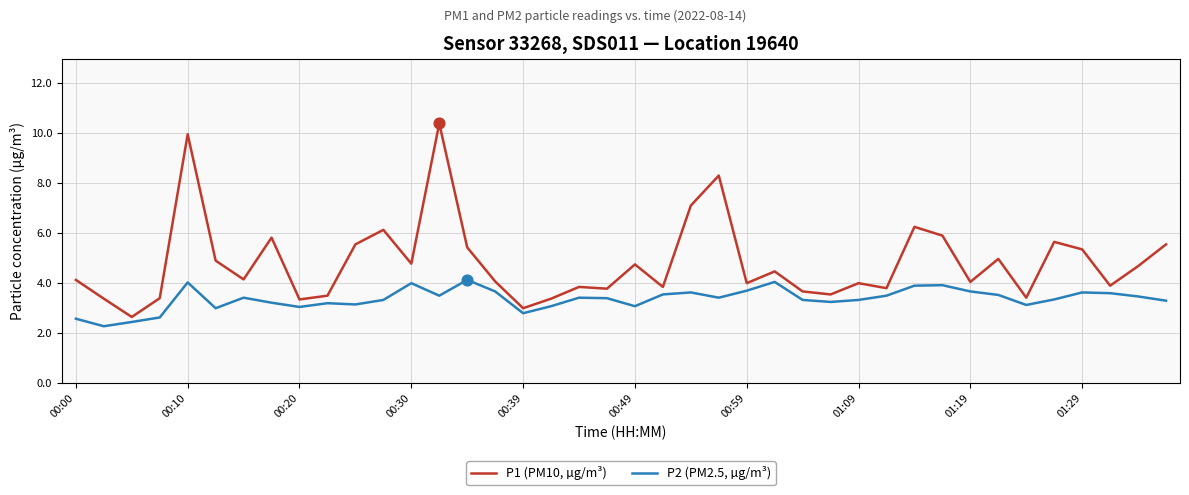

Which series has the widest spread of values?

P1 (PM10, µg/m³)